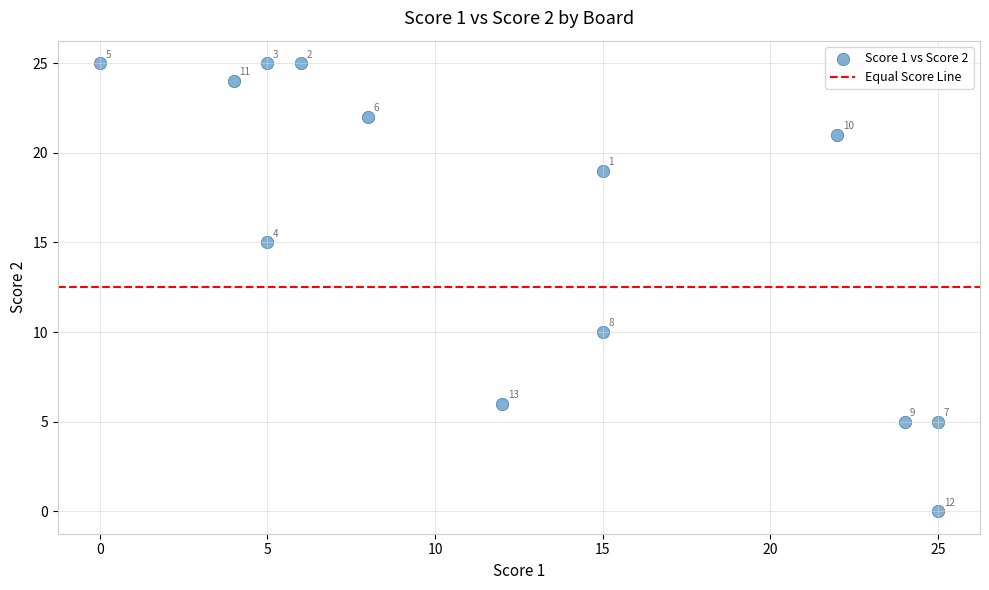

What Y value in the scatter plot is closest to 12?

10